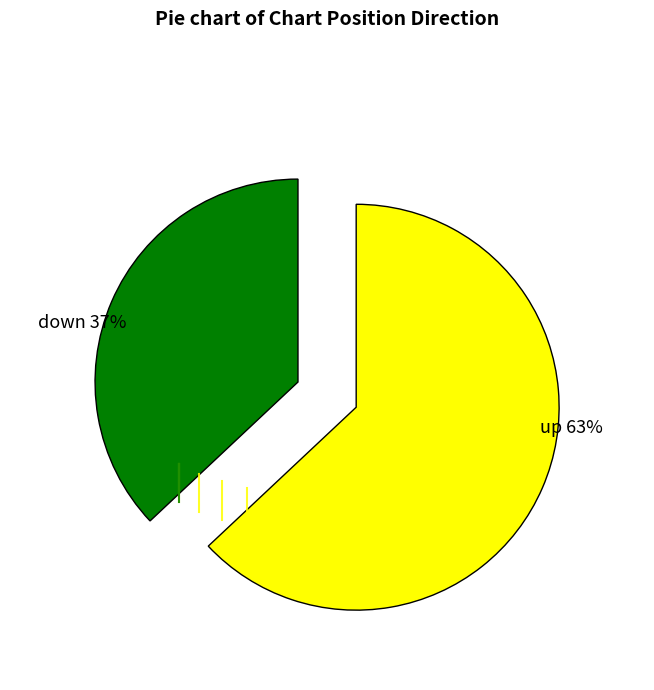

To the nearest percent, what is the difference between the largest and smallest slice percentages?

26%